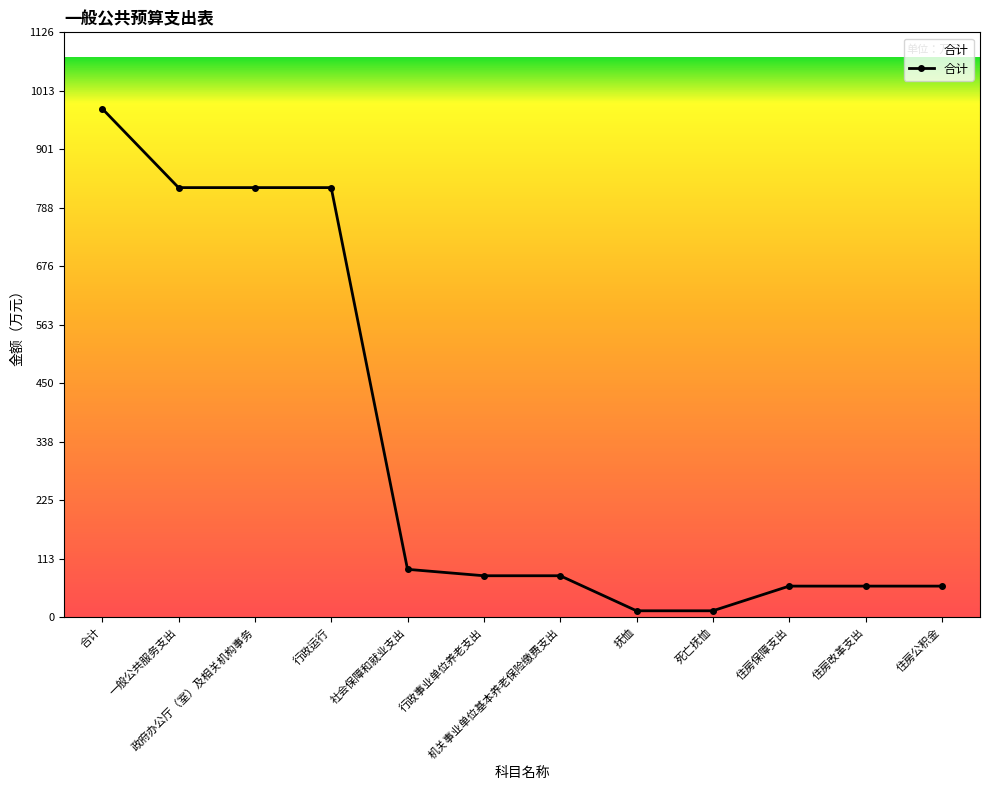

Where does the data first go above 79?

合计